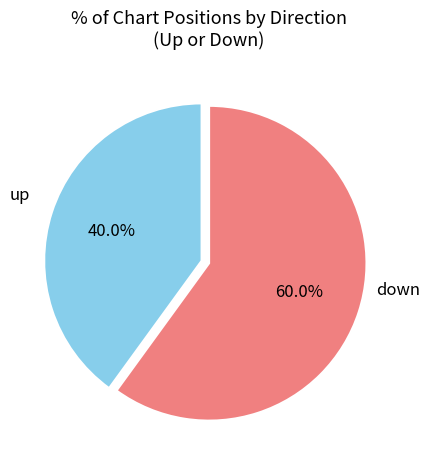

To the nearest percent, what is the difference between the largest and smallest slice percentages?

20%